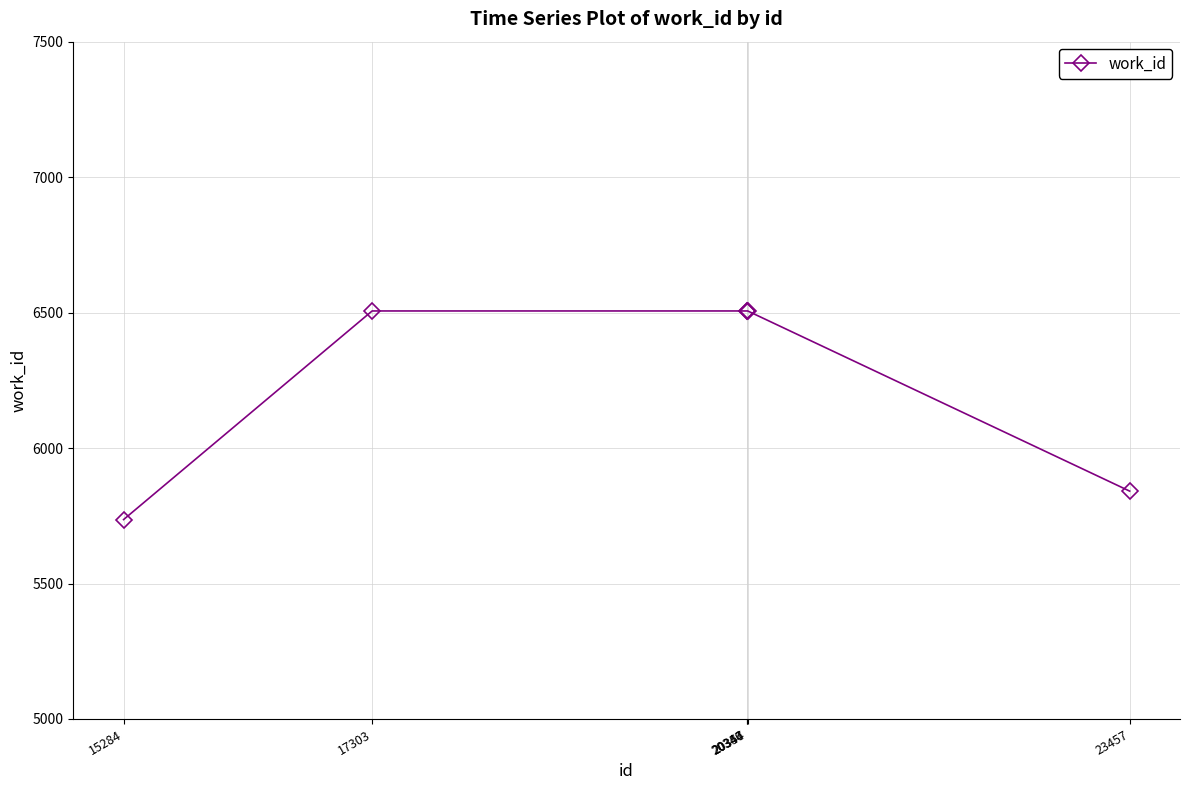

Approximately how many times larger is the value at 23457 compared to 17303?

0.9